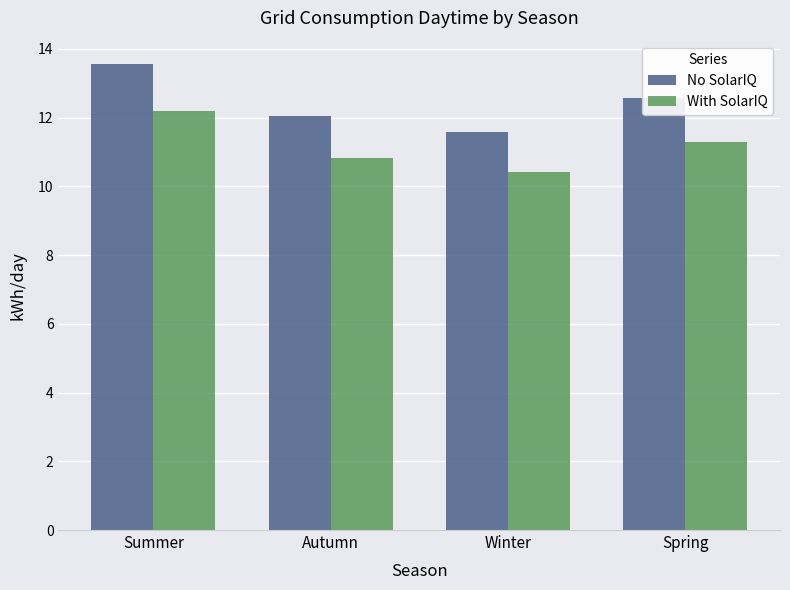

What is the difference between the With SolarIQ values at Autumn and Winter?

0.4